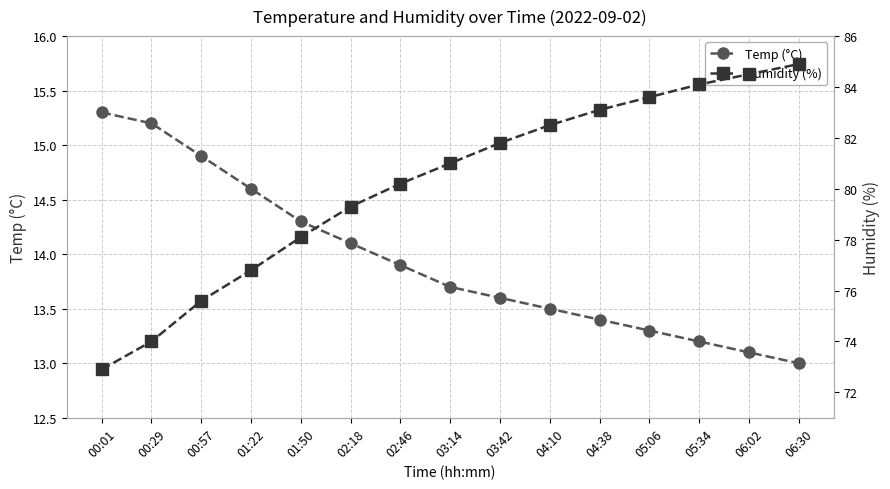

What is the sum of all Temp (°C) values?

209.1